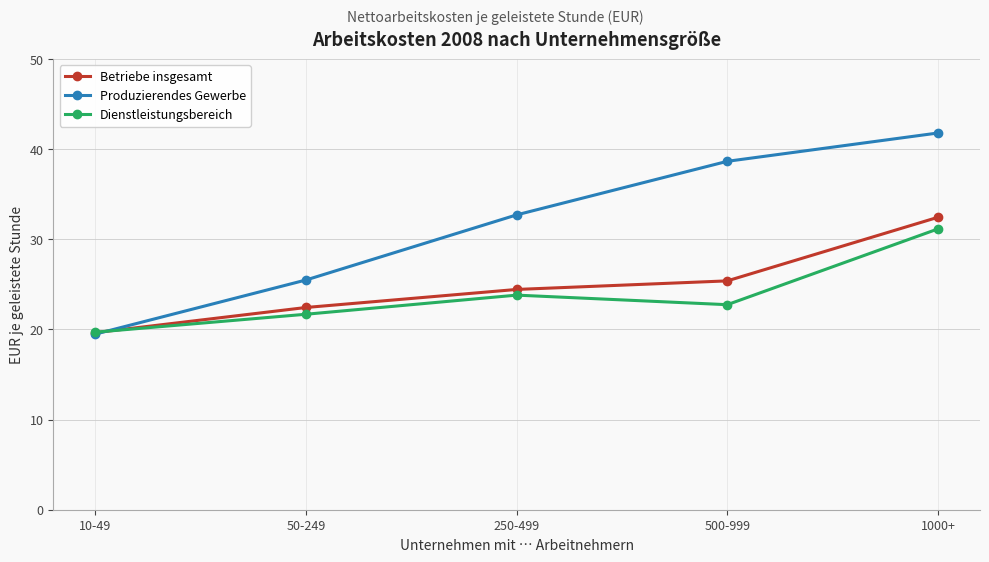

At which category is the sum across all series the highest?

1000+